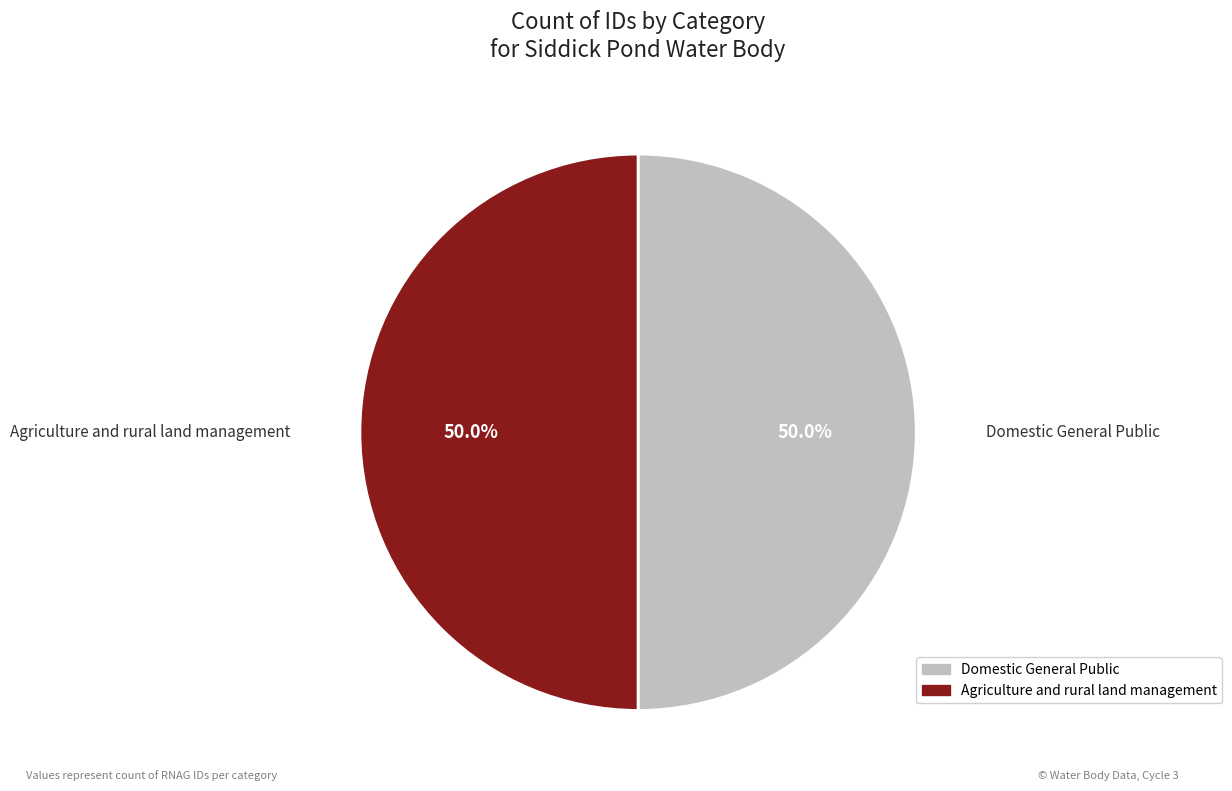

Approximately how many times larger is the value at Domestic General Public compared to Agriculture and rural land management?

1.0